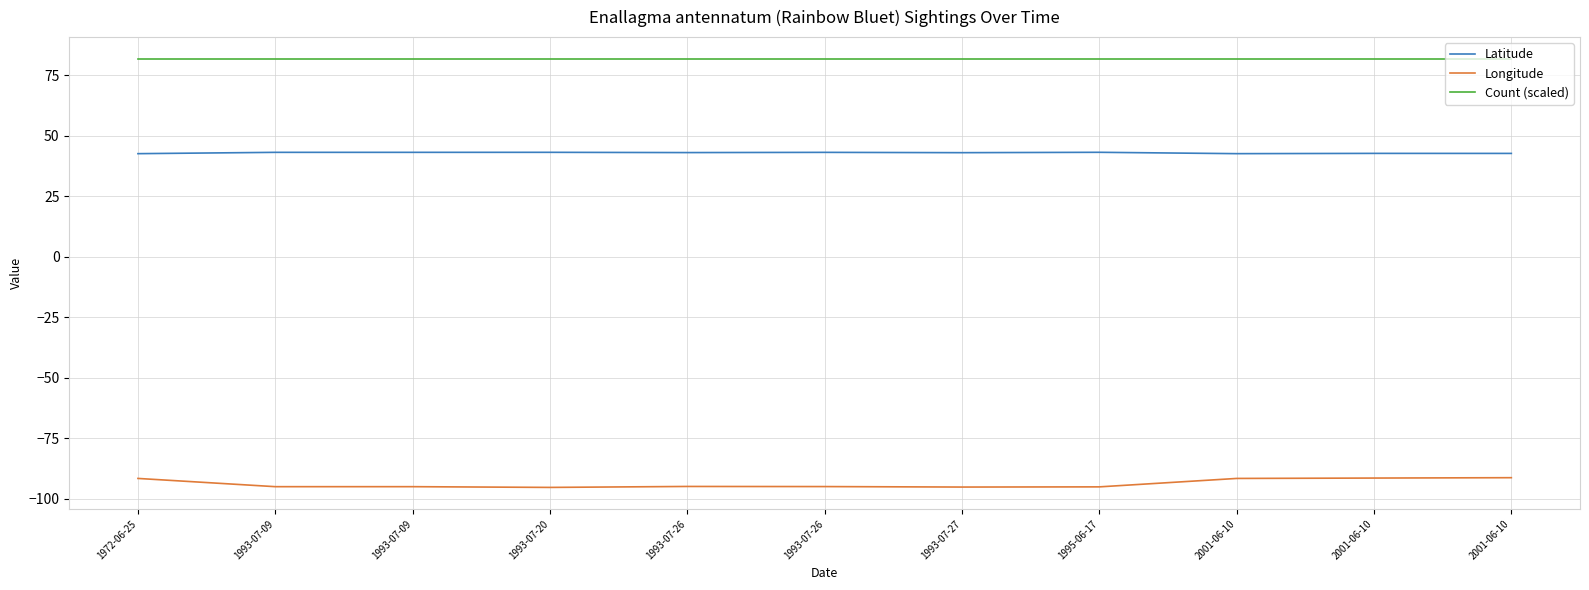

What is the difference between the second highest and minimum values in the Longitude series?

3.9